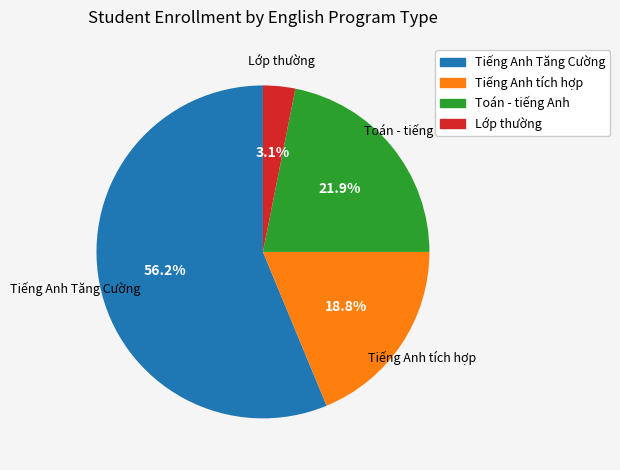

Rank the categories by value from highest to lowest.

Tiếng Anh Tăng Cường, Toán - tiếng Anh, Tiếng Anh tích hợp, Lớp thường